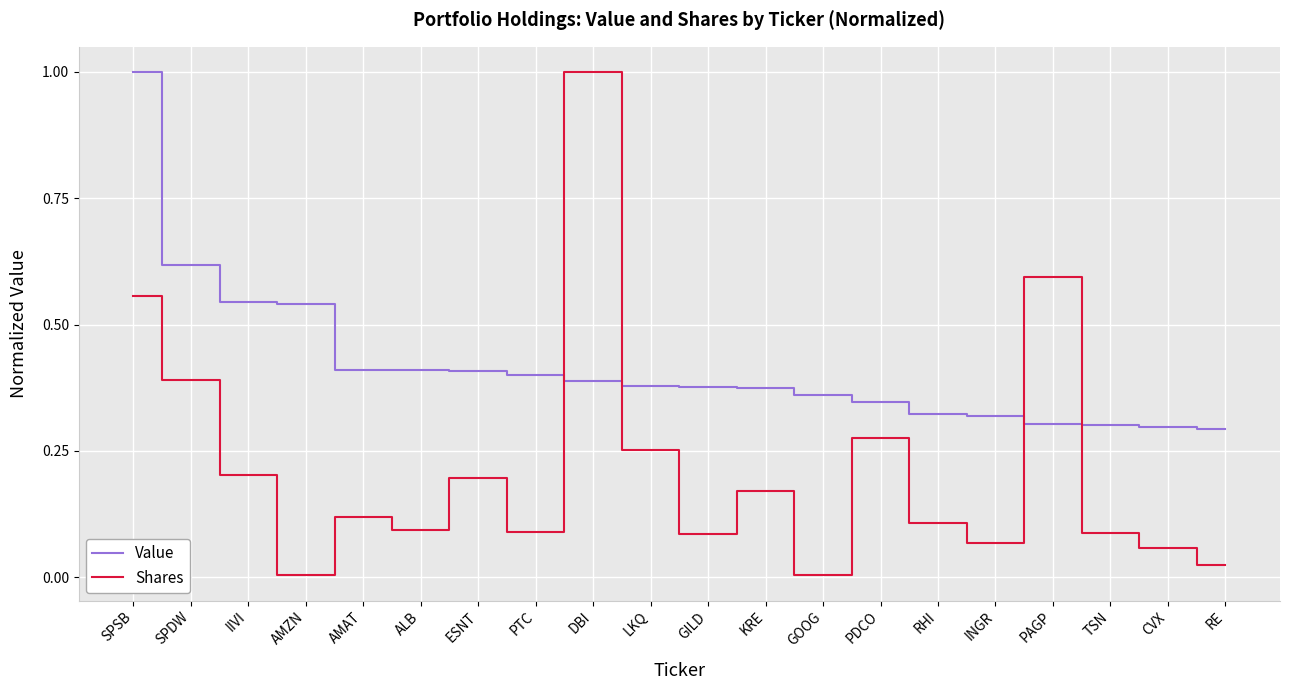

At KRE, list the series in order from smallest to largest.

Shares, Value